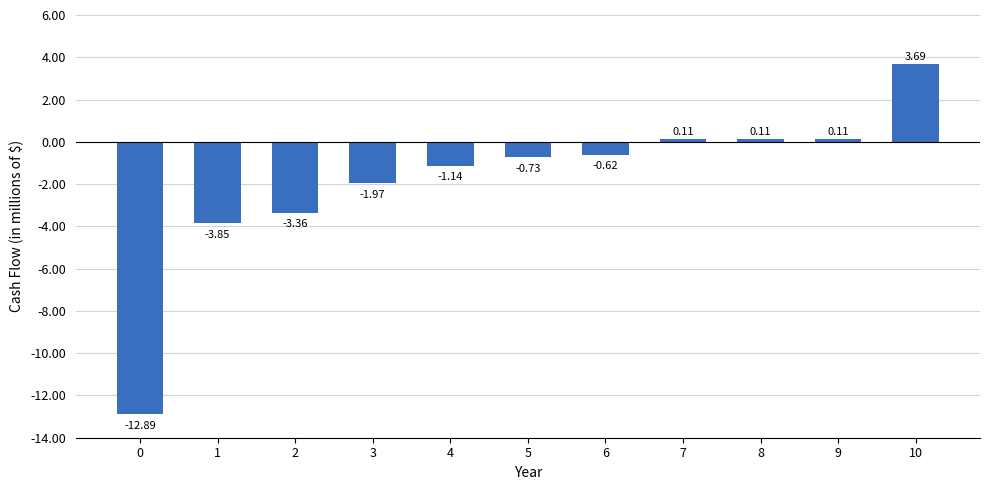

How many positive values are there?

4